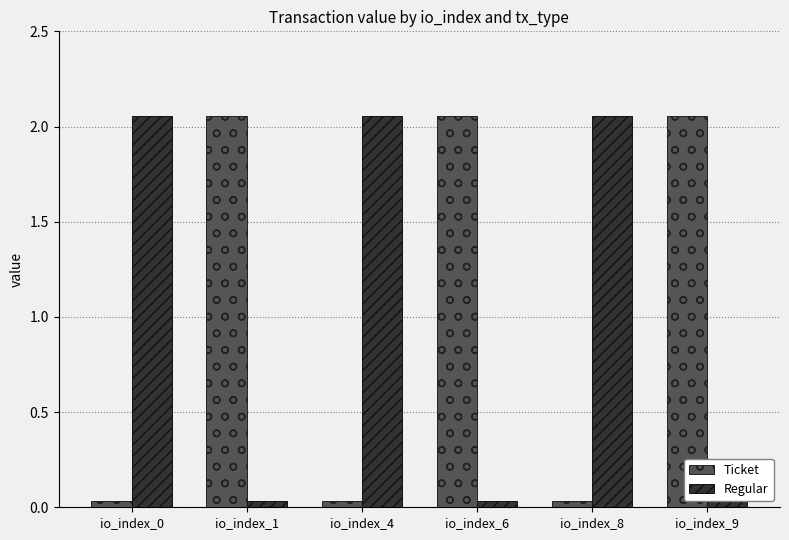

Where does the Ticket series first go above 2?

io_index_1